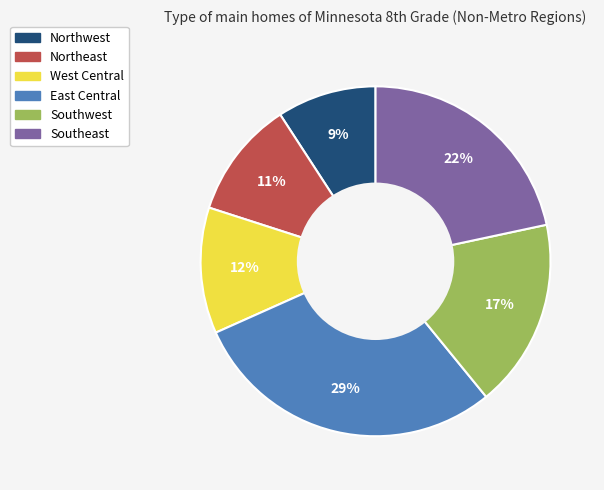

How many slices are in this pie chart?

6